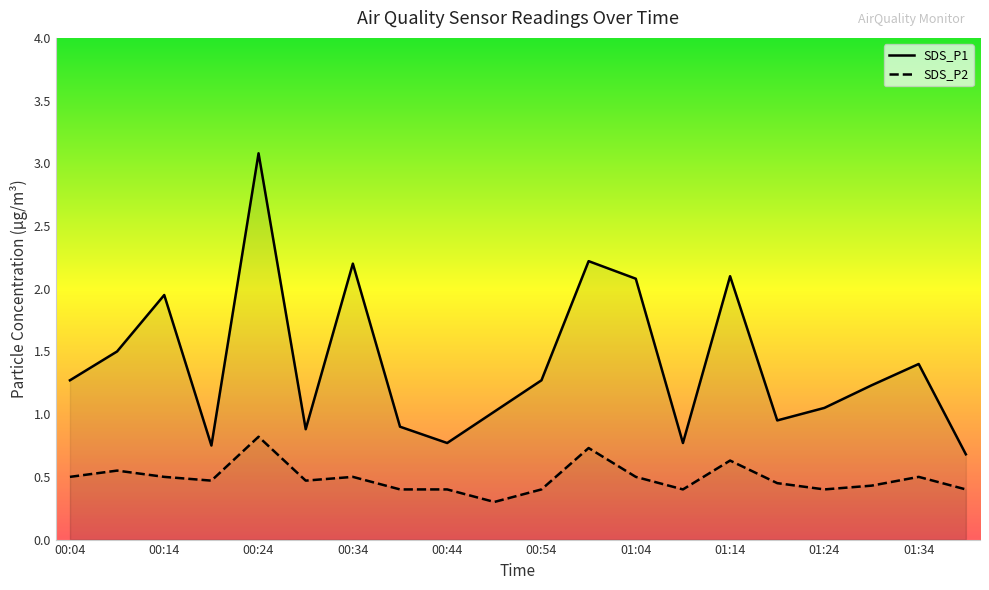

What position from the right is 00:14?

18